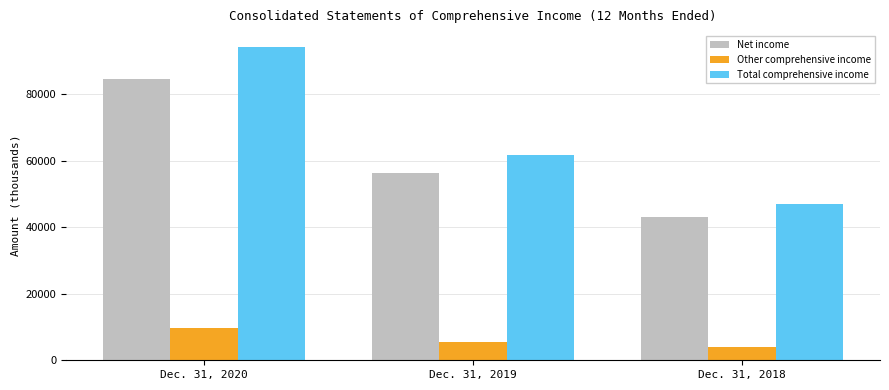

What are all the series names shown in the legend?

Net income, Other comprehensive income, Total comprehensive income